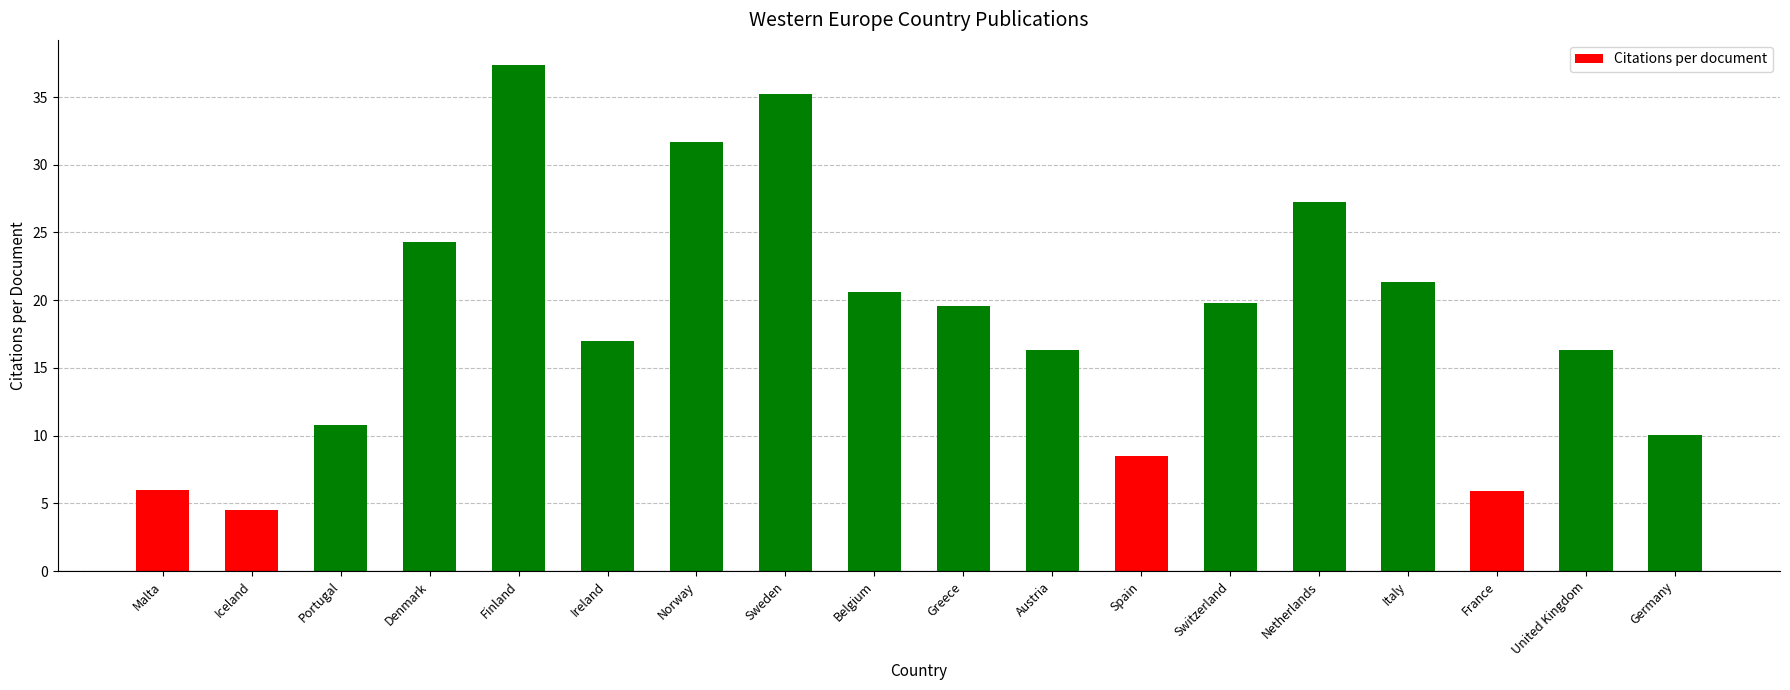

What is the label of the 5th bar from the right?

Netherlands